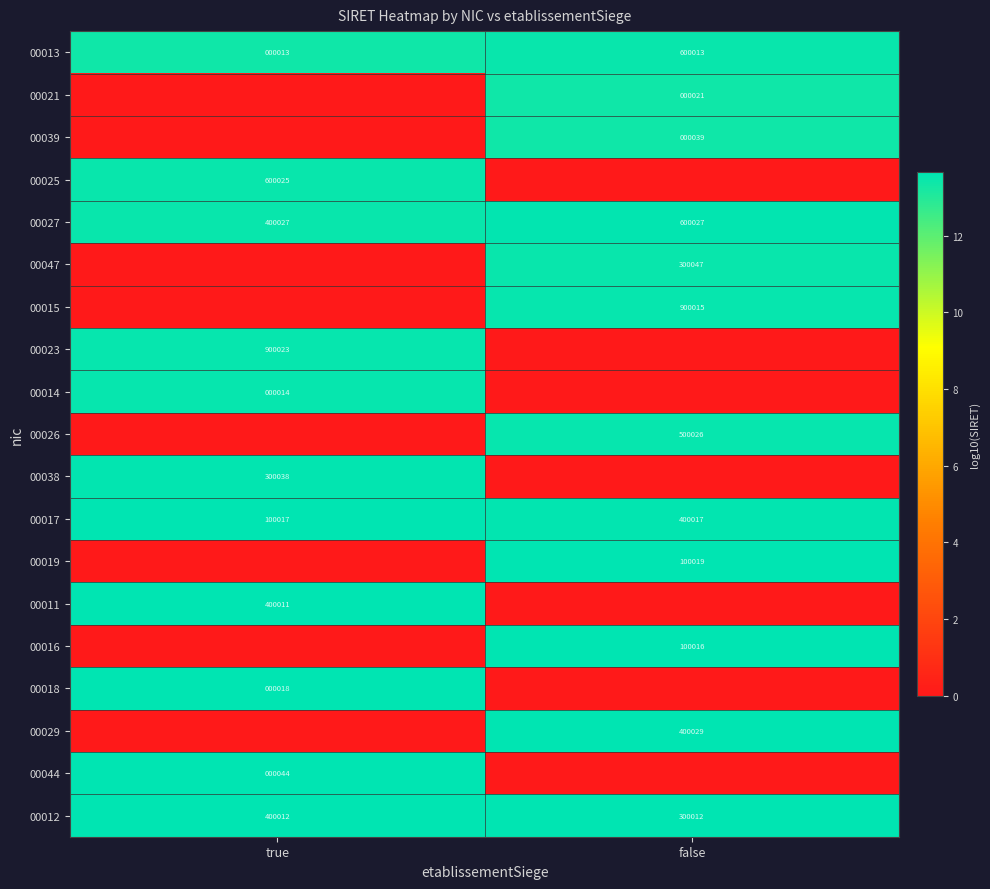

Which label corresponds to the largest value in the chart?

false